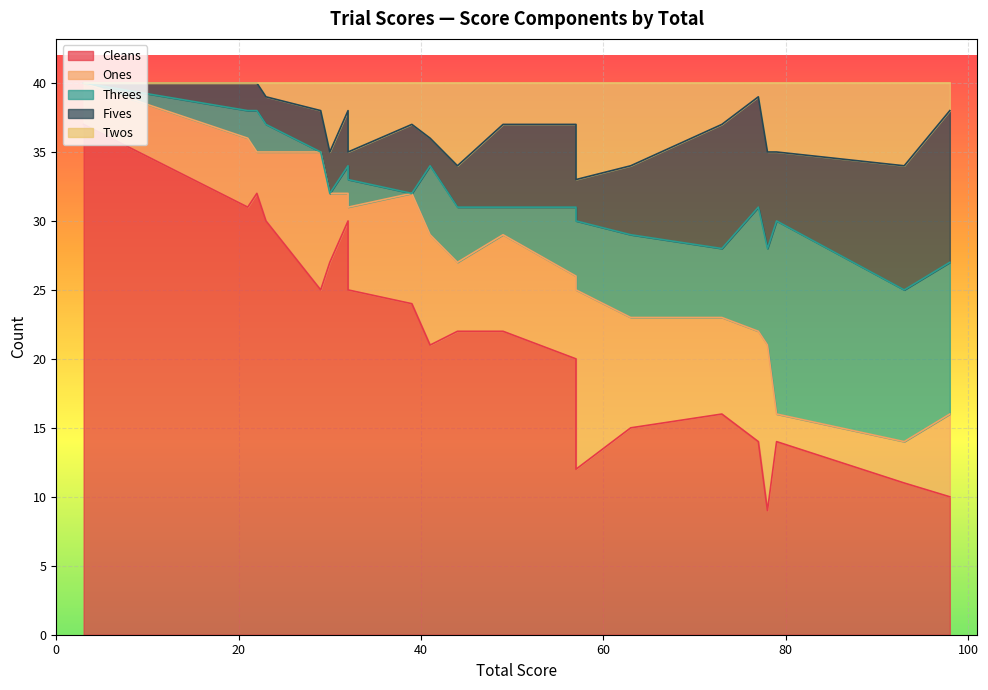

What is the total value across all series at 57?

40